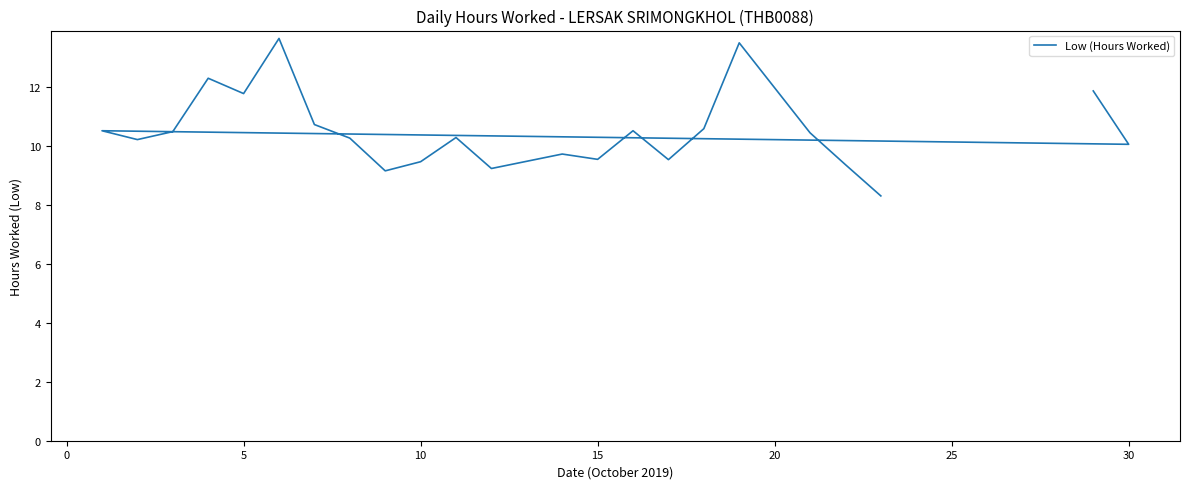

What is the difference between the maximum and minimum values?

5.3